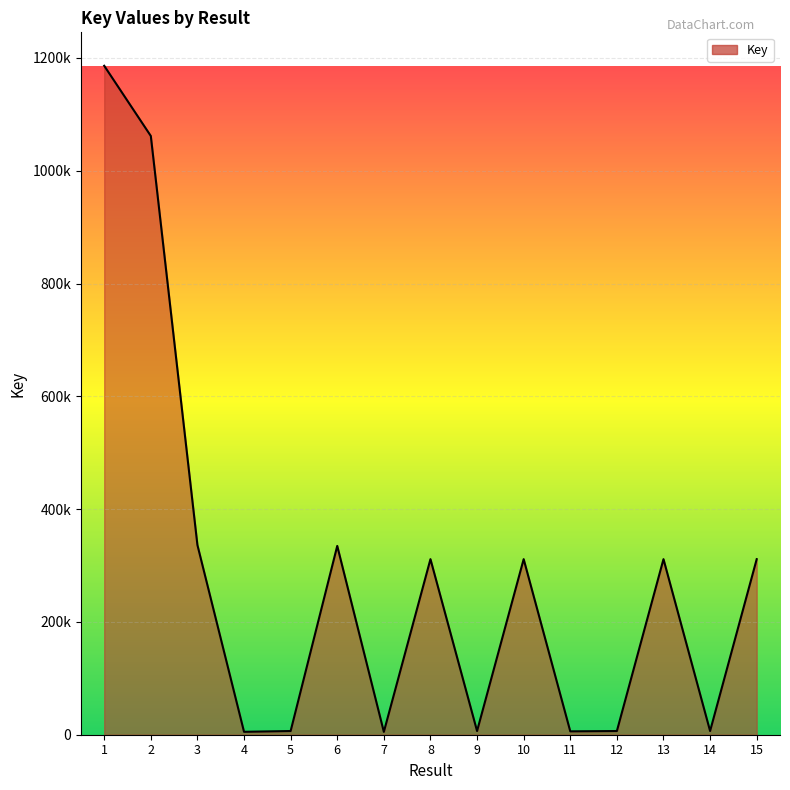

Where does the data first go above 311295?

1